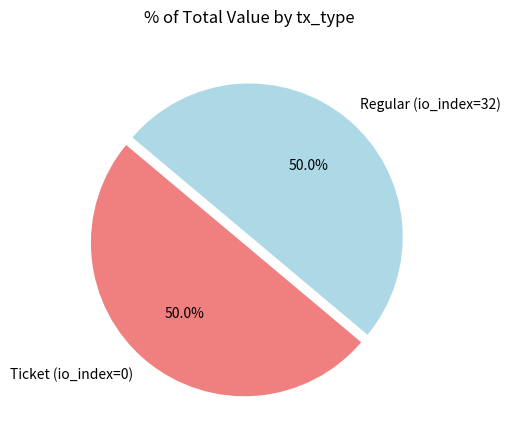

How many segments does this pie chart have?

2